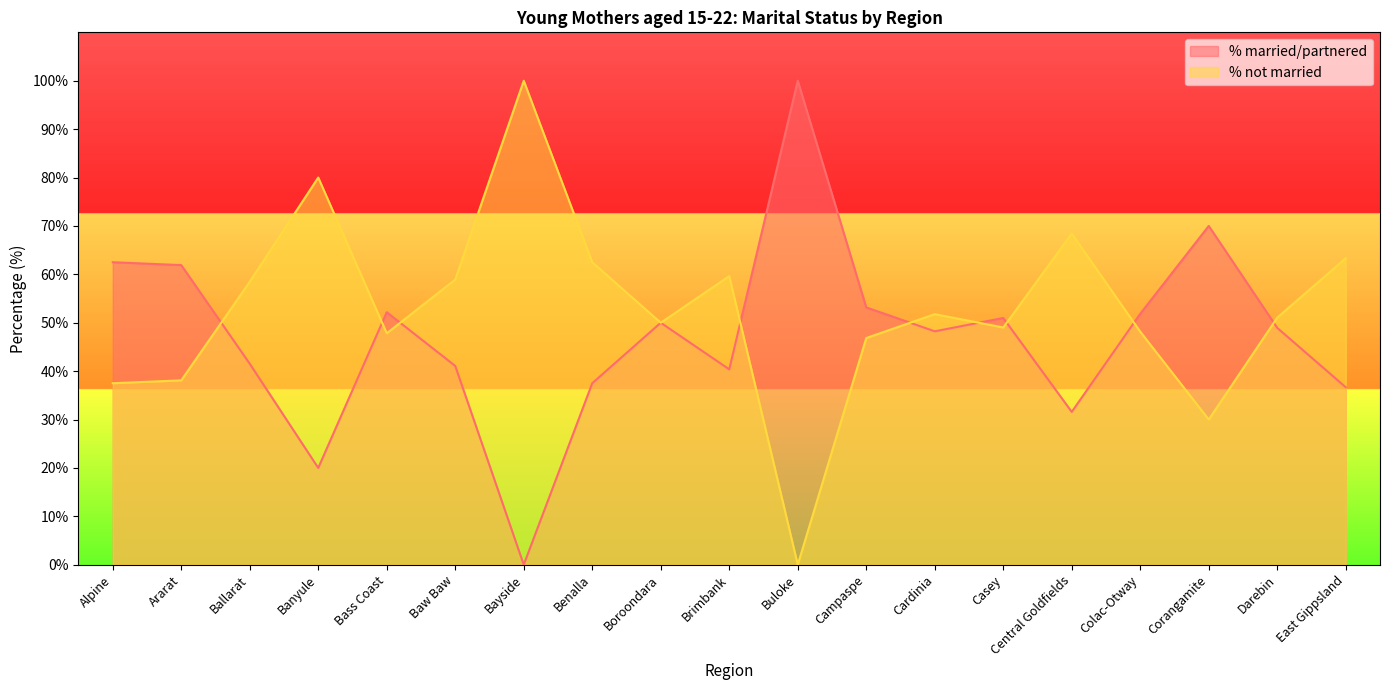

True or false: % not married and % married/partnered cross at least once.

True